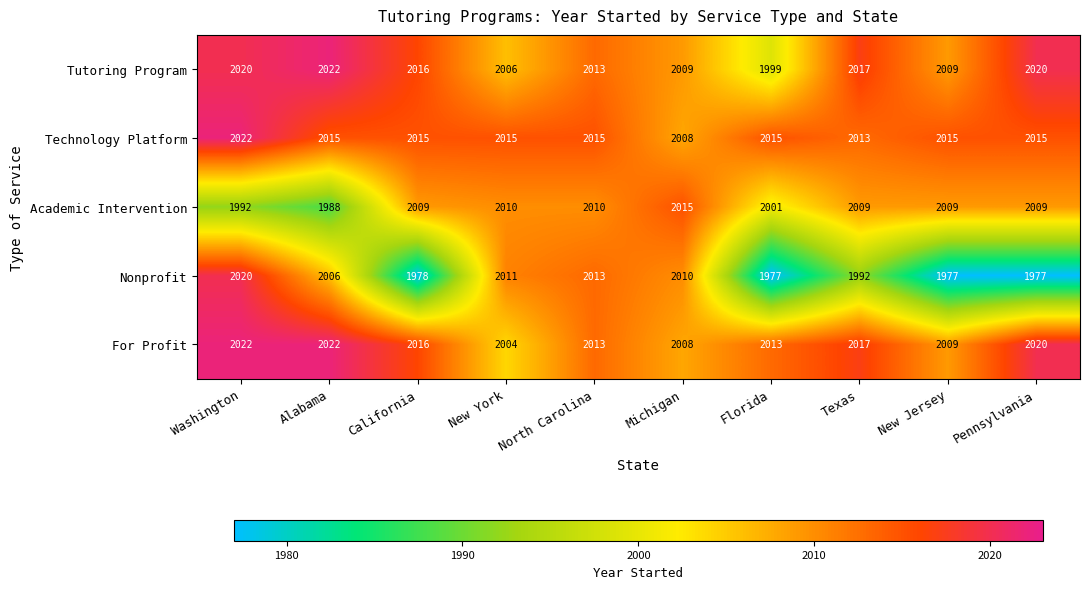

Which series has the largest range (max minus min)?

Nonprofit